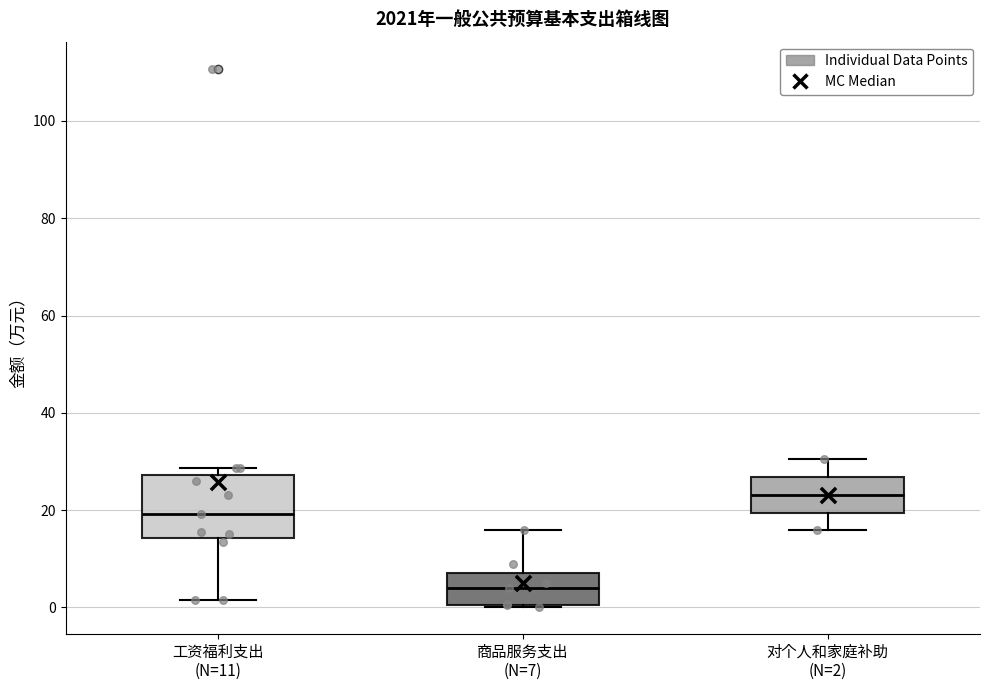

Where does the lower whisker of the box for 对个人和家庭补助 (N=2) end on the y-axis? The values are not printed on the chart, so give them approximately, as read against the axis.

16